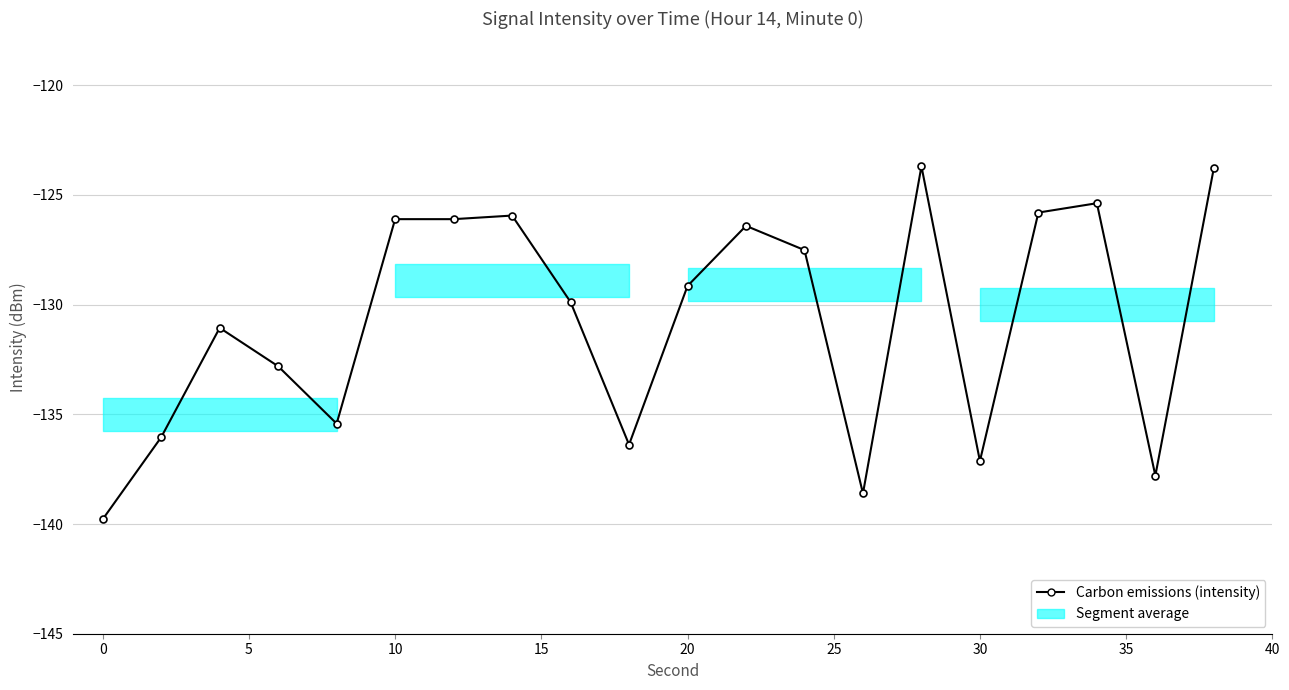

What is the difference between the maximum and minimum values?

16.1